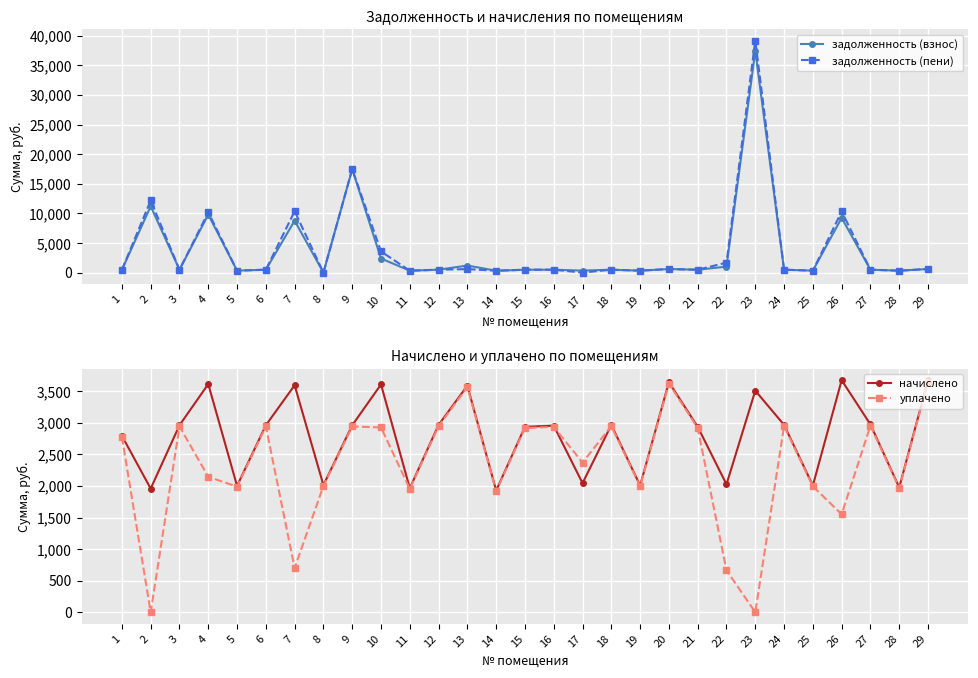

List the series in order of their peak value, highest first.

задолженность (пени), задолженность (взнос), начислено, уплачено